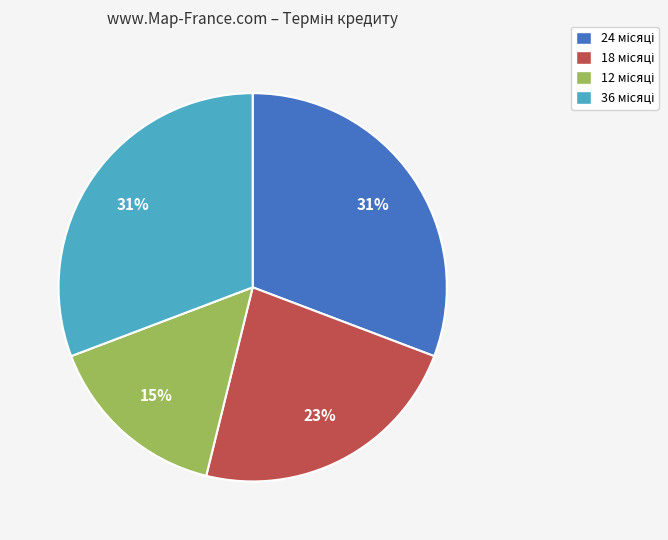

To the nearest percent, what is the average slice percentage?

25%